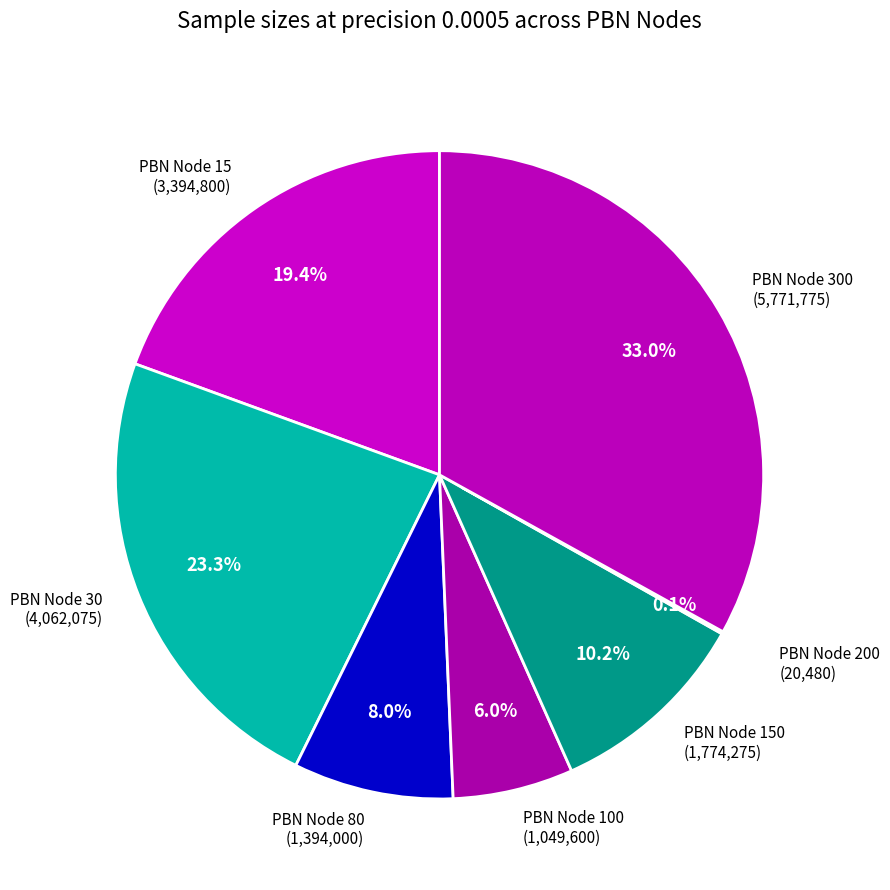

Does PBN Node 300 (5,771,775) represent more than half of the total?

No